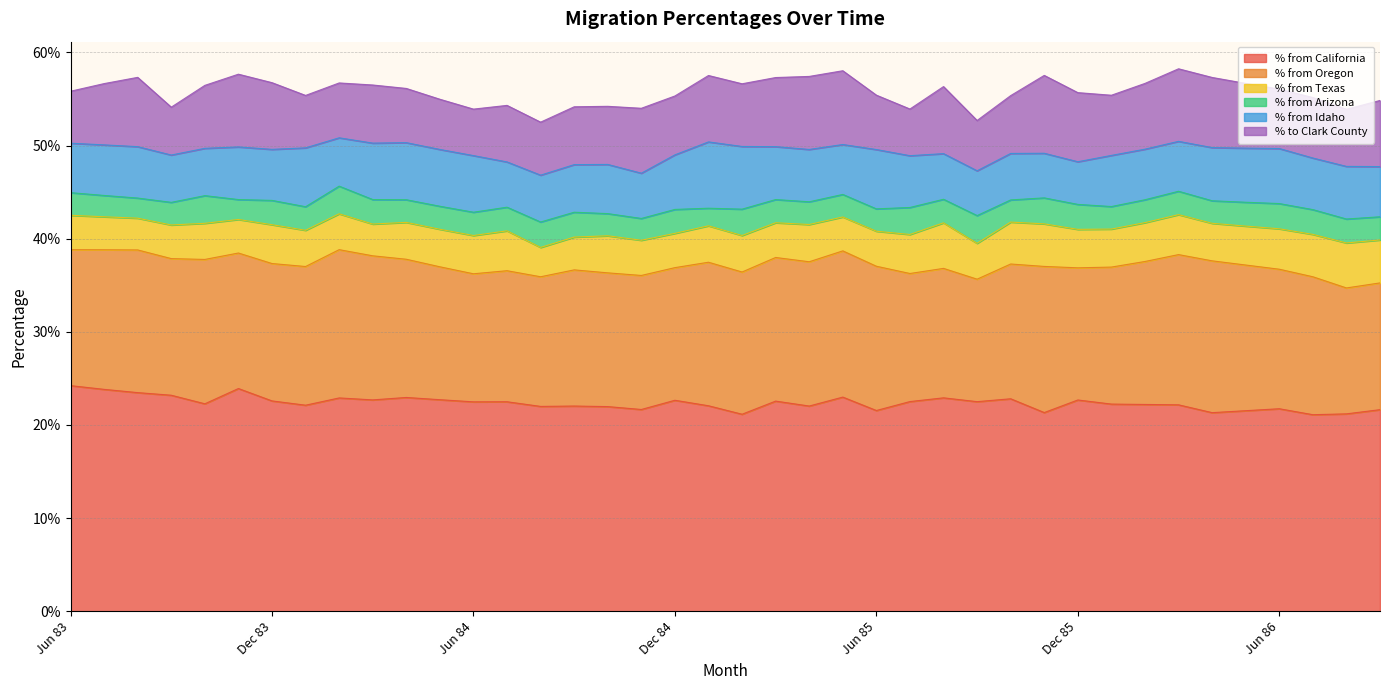

True or false: % from Oregon and % from Idaho intersect in this chart.

False